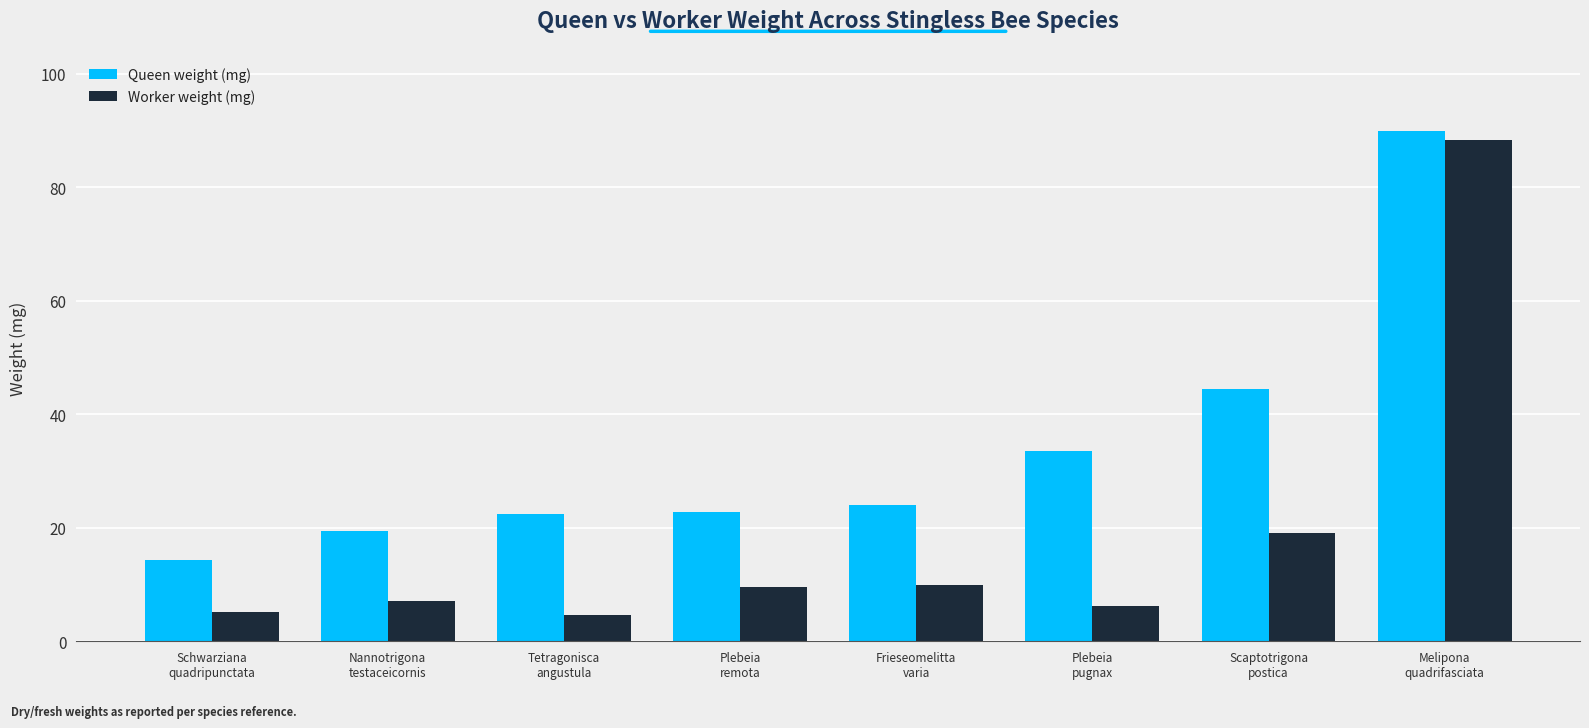

What is the average value of the Worker weight (mg) series?

18.7